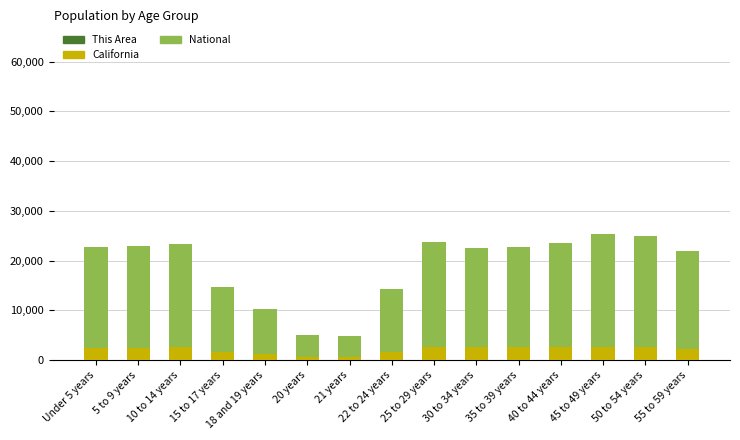

At 55 to 59 years, list the series in order from smallest to largest.

This Area, California, National